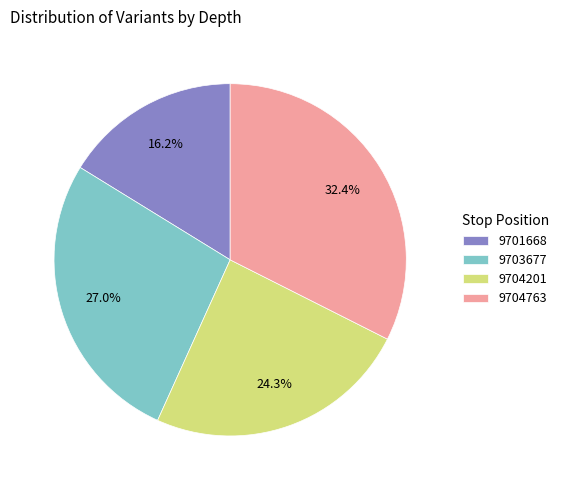

Does any single category account for the majority?

No